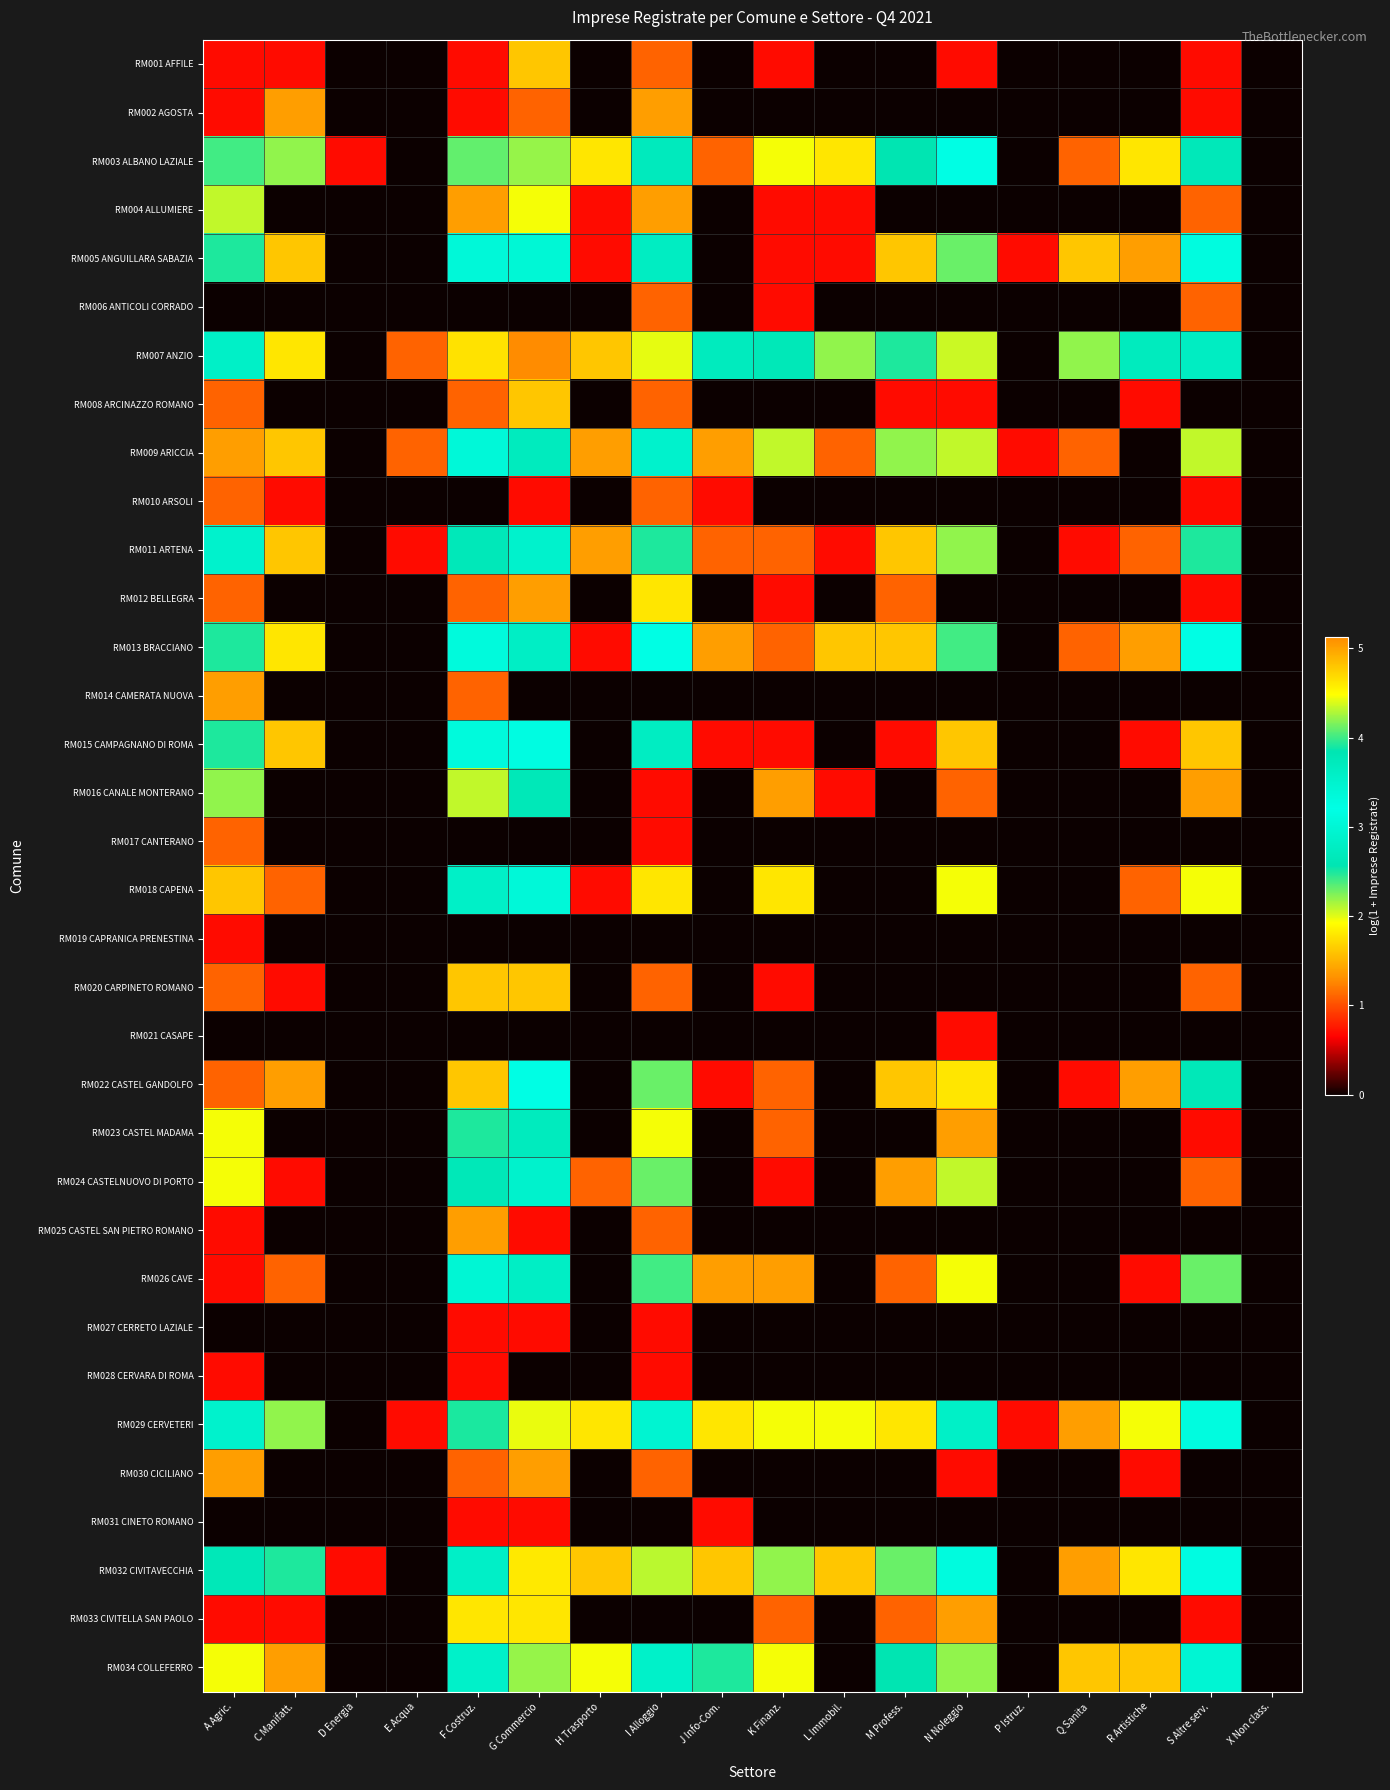

Reading left to right, what are all the values shown in this chart?

RM001 AFFILE: A Agric.=0.7	C Manifatt.=0.7	D Energia=0.0	E Acqua=0.0	F Costruz.=0.7	G Commercio=1.6	H Trasporto=0.0	I Alloggio=1.1	J Info-Com.=0.0	K Finanz.=0.7	L Immobil.=0.0	M Profess.=0.0	N Noleggio=0.7	P Istruz.=0.0	Q Sanita=0.0	R Artistiche=0.0	S Altre serv.=0.7	X Non class.=0.0
RM002 AGOSTA: A Agric.=0.7	C Manifatt.=1.4	D Energia=0.0	E Acqua=0.0	F Costruz.=0.7	G Commercio=1.1	H Trasporto=0.0	I Alloggio=1.4	J Info-Com.=0.0	K Finanz.=0.0	L Immobil.=0.0	M Profess.=0.0	N Noleggio=0.0	P Istruz.=0.0	Q Sanita=0.0	R Artistiche=0.0	S Altre serv.=0.7	X Non class.=0.0
RM003 ALBANO LAZIALE: A Agric.=2.4	C Manifatt.=2.2	D Energia=0.7	E Acqua=0.0	F Costruz.=4.1	G Commercio=4.2	H Trasporto=1.8	I Alloggio=3.7	J Info-Com.=1.1	K Finanz.=1.9	L Immobil.=1.8	M Profess.=2.6	N Noleggio=3.2	P Istruz.=0.0	Q Sanita=1.1	R Artistiche=1.8	S Altre serv.=3.8	X Non class.=0.0
RM004 ALLUMIERE: A Agric.=2.1	C Manifatt.=0.0	D Energia=0.0	E Acqua=0.0	F Costruz.=1.4	G Commercio=1.9	H Trasporto=0.7	I Alloggio=1.4	J Info-Com.=0.0	K Finanz.=0.7	L Immobil.=0.7	M Profess.=0.0	N Noleggio=0.0	P Istruz.=0.0	Q Sanita=0.0	R Artistiche=0.0	S Altre serv.=1.1	X Non class.=0.0
RM005 ANGUILLARA SABAZIA: A Agric.=2.5	C Manifatt.=1.6	D Energia=0.0	E Acqua=0.0	F Costruz.=3.0	G Commercio=3.4	H Trasporto=0.7	I Alloggio=2.8	J Info-Com.=0.0	K Finanz.=0.7	L Immobil.=0.7	M Profess.=1.6	N Noleggio=2.3	P Istruz.=0.7	Q Sanita=1.6	R Artistiche=1.4	S Altre serv.=3.1	X Non class.=0.0
RM006 ANTICOLI CORRADO: A Agric.=0.0	C Manifatt.=0.0	D Energia=0.0	E Acqua=0.0	F Costruz.=0.0	G Commercio=0.0	H Trasporto=0.0	I Alloggio=1.1	J Info-Com.=0.0	K Finanz.=0.7	L Immobil.=0.0	M Profess.=0.0	N Noleggio=0.0	P Istruz.=0.0	Q Sanita=0.0	R Artistiche=0.0	S Altre serv.=1.1	X Non class.=0.0
RM007 ANZIO: A Agric.=2.8	C Manifatt.=1.8	D Energia=0.0	E Acqua=1.1	F Costruz.=4.6	G Commercio=5.1	H Trasporto=1.6	I Alloggio=4.4	J Info-Com.=2.7	K Finanz.=2.6	L Immobil.=2.2	M Profess.=2.5	N Noleggio=4.4	P Istruz.=0.0	Q Sanita=2.2	R Artistiche=2.7	S Altre serv.=3.6	X Non class.=0.0
RM008 ARCINAZZO ROMANO: A Agric.=1.1	C Manifatt.=0.0	D Energia=0.0	E Acqua=0.0	F Costruz.=1.1	G Commercio=1.6	H Trasporto=0.0	I Alloggio=1.1	J Info-Com.=0.0	K Finanz.=0.0	L Immobil.=0.0	M Profess.=0.7	N Noleggio=0.7	P Istruz.=0.0	Q Sanita=0.0	R Artistiche=0.7	S Altre serv.=0.0	X Non class.=0.0
RM009 ARICCIA: A Agric.=1.4	C Manifatt.=1.6	D Energia=0.0	E Acqua=1.1	F Costruz.=3.0	G Commercio=3.7	H Trasporto=1.4	I Alloggio=2.9	J Info-Com.=1.4	K Finanz.=2.1	L Immobil.=1.1	M Profess.=2.2	N Noleggio=2.1	P Istruz.=0.7	Q Sanita=1.1	R Artistiche=0.0	S Altre serv.=2.1	X Non class.=0.0
RM010 ARSOLI: A Agric.=1.1	C Manifatt.=0.7	D Energia=0.0	E Acqua=0.0	F Costruz.=0.0	G Commercio=0.7	H Trasporto=0.0	I Alloggio=1.1	J Info-Com.=0.7	K Finanz.=0.0	L Immobil.=0.0	M Profess.=0.0	N Noleggio=0.0	P Istruz.=0.0	Q Sanita=0.0	R Artistiche=0.0	S Altre serv.=0.7	X Non class.=0.0
RM011 ARTENA: A Agric.=2.9	C Manifatt.=1.6	D Energia=0.0	E Acqua=0.7	F Costruz.=3.8	G Commercio=3.5	H Trasporto=1.4	I Alloggio=2.5	J Info-Com.=1.1	K Finanz.=1.1	L Immobil.=0.7	M Profess.=1.6	N Noleggio=2.2	P Istruz.=0.0	Q Sanita=0.7	R Artistiche=1.1	S Altre serv.=2.5	X Non class.=0.0
RM012 BELLEGRA: A Agric.=1.1	C Manifatt.=0.0	D Energia=0.0	E Acqua=0.0	F Costruz.=1.1	G Commercio=1.4	H Trasporto=0.0	I Alloggio=1.8	J Info-Com.=0.0	K Finanz.=0.7	L Immobil.=0.0	M Profess.=1.1	N Noleggio=0.0	P Istruz.=0.0	Q Sanita=0.0	R Artistiche=0.0	S Altre serv.=0.7	X Non class.=0.0
RM013 BRACCIANO: A Agric.=2.5	C Manifatt.=1.8	D Energia=0.0	E Acqua=0.0	F Costruz.=3.1	G Commercio=3.6	H Trasporto=0.7	I Alloggio=3.2	J Info-Com.=1.4	K Finanz.=1.1	L Immobil.=1.6	M Profess.=1.6	N Noleggio=2.4	P Istruz.=0.0	Q Sanita=1.1	R Artistiche=1.4	S Altre serv.=3.2	X Non class.=0.0
RM014 CAMERATA NUOVA: A Agric.=1.4	C Manifatt.=0.0	D Energia=0.0	E Acqua=0.0	F Costruz.=1.1	G Commercio=0.0	H Trasporto=0.0	I Alloggio=0.0	J Info-Com.=0.0	K Finanz.=0.0	L Immobil.=0.0	M Profess.=0.0	N Noleggio=0.0	P Istruz.=0.0	Q Sanita=0.0	R Artistiche=0.0	S Altre serv.=0.0	X Non class.=0.0
RM015 CAMPAGNANO DI ROMA: A Agric.=2.5	C Manifatt.=1.6	D Energia=0.0	E Acqua=0.0	F Costruz.=3.1	G Commercio=3.3	H Trasporto=0.0	I Alloggio=2.8	J Info-Com.=0.7	K Finanz.=0.7	L Immobil.=0.0	M Profess.=0.7	N Noleggio=1.6	P Istruz.=0.0	Q Sanita=0.0	R Artistiche=0.7	S Altre serv.=1.6	X Non class.=0.0
RM016 CANALE MONTERANO: A Agric.=2.2	C Manifatt.=0.0	D Energia=0.0	E Acqua=0.0	F Costruz.=2.1	G Commercio=2.6	H Trasporto=0.0	I Alloggio=0.7	J Info-Com.=0.0	K Finanz.=1.4	L Immobil.=0.7	M Profess.=0.0	N Noleggio=1.1	P Istruz.=0.0	Q Sanita=0.0	R Artistiche=0.0	S Altre serv.=1.4	X Non class.=0.0
RM017 CANTERANO: A Agric.=1.1	C Manifatt.=0.0	D Energia=0.0	E Acqua=0.0	F Costruz.=0.0	G Commercio=0.0	H Trasporto=0.0	I Alloggio=0.7	J Info-Com.=0.0	K Finanz.=0.0	L Immobil.=0.0	M Profess.=0.0	N Noleggio=0.0	P Istruz.=0.0	Q Sanita=0.0	R Artistiche=0.0	S Altre serv.=0.0	X Non class.=0.0
RM018 CAPENA: A Agric.=1.6	C Manifatt.=1.1	D Energia=0.0	E Acqua=0.0	F Costruz.=2.8	G Commercio=3.0	H Trasporto=0.7	I Alloggio=1.8	J Info-Com.=0.0	K Finanz.=1.8	L Immobil.=0.0	M Profess.=0.0	N Noleggio=1.9	P Istruz.=0.0	Q Sanita=0.0	R Artistiche=1.1	S Altre serv.=1.9	X Non class.=0.0
RM019 CAPRANICA PRENESTINA: A Agric.=0.7	C Manifatt.=0.0	D Energia=0.0	E Acqua=0.0	F Costruz.=0.0	G Commercio=0.0	H Trasporto=0.0	I Alloggio=0.0	J Info-Com.=0.0	K Finanz.=0.0	L Immobil.=0.0	M Profess.=0.0	N Noleggio=0.0	P Istruz.=0.0	Q Sanita=0.0	R Artistiche=0.0	S Altre serv.=0.0	X Non class.=0.0
RM020 CARPINETO ROMANO: A Agric.=1.1	C Manifatt.=0.7	D Energia=0.0	E Acqua=0.0	F Costruz.=1.6	G Commercio=1.6	H Trasporto=0.0	I Alloggio=1.1	J Info-Com.=0.0	K Finanz.=0.7	L Immobil.=0.0	M Profess.=0.0	N Noleggio=0.0	P Istruz.=0.0	Q Sanita=0.0	R Artistiche=0.0	S Altre serv.=1.1	X Non class.=0.0
RM021 CASAPE: A Agric.=0.0	C Manifatt.=0.0	D Energia=0.0	E Acqua=0.0	F Costruz.=0.0	G Commercio=0.0	H Trasporto=0.0	I Alloggio=0.0	J Info-Com.=0.0	K Finanz.=0.0	L Immobil.=0.0	M Profess.=0.0	N Noleggio=0.7	P Istruz.=0.0	Q Sanita=0.0	R Artistiche=0.0	S Altre serv.=0.0	X Non class.=0.0
RM022 CASTEL GANDOLFO: A Agric.=1.1	C Manifatt.=1.4	D Energia=0.0	E Acqua=0.0	F Costruz.=1.6	G Commercio=3.2	H Trasporto=0.0	I Alloggio=2.3	J Info-Com.=0.7	K Finanz.=1.1	L Immobil.=0.0	M Profess.=1.6	N Noleggio=1.8	P Istruz.=0.0	Q Sanita=0.7	R Artistiche=1.4	S Altre serv.=2.6	X Non class.=0.0
RM023 CASTEL MADAMA: A Agric.=1.9	C Manifatt.=0.0	D Energia=0.0	E Acqua=0.0	F Costruz.=2.5	G Commercio=2.7	H Trasporto=0.0	I Alloggio=1.9	J Info-Com.=0.0	K Finanz.=1.1	L Immobil.=0.0	M Profess.=0.0	N Noleggio=1.4	P Istruz.=0.0	Q Sanita=0.0	R Artistiche=0.0	S Altre serv.=0.7	X Non class.=0.0
RM024 CASTELNUOVO DI PORTO: A Agric.=1.9	C Manifatt.=0.7	D Energia=0.0	E Acqua=0.0	F Costruz.=2.6	G Commercio=2.9	H Trasporto=1.1	I Alloggio=2.3	J Info-Com.=0.0	K Finanz.=0.7	L Immobil.=0.0	M Profess.=1.4	N Noleggio=2.1	P Istruz.=0.0	Q Sanita=0.0	R Artistiche=0.0	S Altre serv.=1.1	X Non class.=0.0
RM025 CASTEL SAN PIETRO ROMANO: A Agric.=0.7	C Manifatt.=0.0	D Energia=0.0	E Acqua=0.0	F Costruz.=1.4	G Commercio=0.7	H Trasporto=0.0	I Alloggio=1.1	J Info-Com.=0.0	K Finanz.=0.0	L Immobil.=0.0	M Profess.=0.0	N Noleggio=0.0	P Istruz.=0.0	Q Sanita=0.0	R Artistiche=0.0	S Altre serv.=0.0	X Non class.=0.0
RM026 CAVE: A Agric.=0.7	C Manifatt.=1.1	D Energia=0.0	E Acqua=0.0	F Costruz.=3.0	G Commercio=3.6	H Trasporto=0.0	I Alloggio=2.4	J Info-Com.=1.4	K Finanz.=1.4	L Immobil.=0.0	M Profess.=1.1	N Noleggio=1.9	P Istruz.=0.0	Q Sanita=0.0	R Artistiche=0.7	S Altre serv.=2.3	X Non class.=0.0
RM027 CERRETO LAZIALE: A Agric.=0.0	C Manifatt.=0.0	D Energia=0.0	E Acqua=0.0	F Costruz.=0.7	G Commercio=0.7	H Trasporto=0.0	I Alloggio=0.7	J Info-Com.=0.0	K Finanz.=0.0	L Immobil.=0.0	M Profess.=0.0	N Noleggio=0.0	P Istruz.=0.0	Q Sanita=0.0	R Artistiche=0.0	S Altre serv.=0.0	X Non class.=0.0
RM028 CERVARA DI ROMA: A Agric.=0.7	C Manifatt.=0.0	D Energia=0.0	E Acqua=0.0	F Costruz.=0.7	G Commercio=0.0	H Trasporto=0.0	I Alloggio=0.7	J Info-Com.=0.0	K Finanz.=0.0	L Immobil.=0.0	M Profess.=0.0	N Noleggio=0.0	P Istruz.=0.0	Q Sanita=0.0	R Artistiche=0.0	S Altre serv.=0.0	X Non class.=0.0
RM029 CERVETERI: A Agric.=3.5	C Manifatt.=2.2	D Energia=0.0	E Acqua=0.7	F Costruz.=3.9	G Commercio=4.4	H Trasporto=1.8	I Alloggio=3.5	J Info-Com.=1.8	K Finanz.=1.9	L Immobil.=1.9	M Profess.=1.8	N Noleggio=2.8	P Istruz.=0.7	Q Sanita=1.4	R Artistiche=1.9	S Altre serv.=3.1	X Non class.=0.0
RM030 CICILIANO: A Agric.=1.4	C Manifatt.=0.0	D Energia=0.0	E Acqua=0.0	F Costruz.=1.1	G Commercio=1.4	H Trasporto=0.0	I Alloggio=1.1	J Info-Com.=0.0	K Finanz.=0.0	L Immobil.=0.0	M Profess.=0.0	N Noleggio=0.7	P Istruz.=0.0	Q Sanita=0.0	R Artistiche=0.7	S Altre serv.=0.0	X Non class.=0.0
RM031 CINETO ROMANO: A Agric.=0.0	C Manifatt.=0.0	D Energia=0.0	E Acqua=0.0	F Costruz.=0.7	G Commercio=0.7	H Trasporto=0.0	I Alloggio=0.0	J Info-Com.=0.7	K Finanz.=0.0	L Immobil.=0.0	M Profess.=0.0	N Noleggio=0.0	P Istruz.=0.0	Q Sanita=0.0	R Artistiche=0.0	S Altre serv.=0.0	X Non class.=0.0
RM032 CIVITAVECCHIA: A Agric.=2.6	C Manifatt.=2.5	D Energia=0.7	E Acqua=0.0	F Costruz.=3.6	G Commercio=4.6	H Trasporto=1.6	I Alloggio=4.3	J Info-Com.=1.6	K Finanz.=2.2	L Immobil.=1.6	M Profess.=2.3	N Noleggio=3.3	P Istruz.=0.0	Q Sanita=1.4	R Artistiche=1.8	S Altre serv.=3.3	X Non class.=0.0
RM033 CIVITELLA SAN PAOLO: A Agric.=0.7	C Manifatt.=0.7	D Energia=0.0	E Acqua=0.0	F Costruz.=1.8	G Commercio=1.8	H Trasporto=0.0	I Alloggio=0.0	J Info-Com.=0.0	K Finanz.=1.1	L Immobil.=0.0	M Profess.=1.1	N Noleggio=1.4	P Istruz.=0.0	Q Sanita=0.0	R Artistiche=0.0	S Altre serv.=0.7	X Non class.=0.0
RM034 COLLEFERRO: A Agric.=1.9	C Manifatt.=1.4	D Energia=0.0	E Acqua=0.0	F Costruz.=3.6	G Commercio=4.2	H Trasporto=1.9	I Alloggio=3.6	J Info-Com.=2.5	K Finanz.=1.9	L Immobil.=0.0	M Profess.=2.6	N Noleggio=2.2	P Istruz.=0.0	Q Sanita=1.6	R Artistiche=1.6	S Altre serv.=3.4	X Non class.=0.0